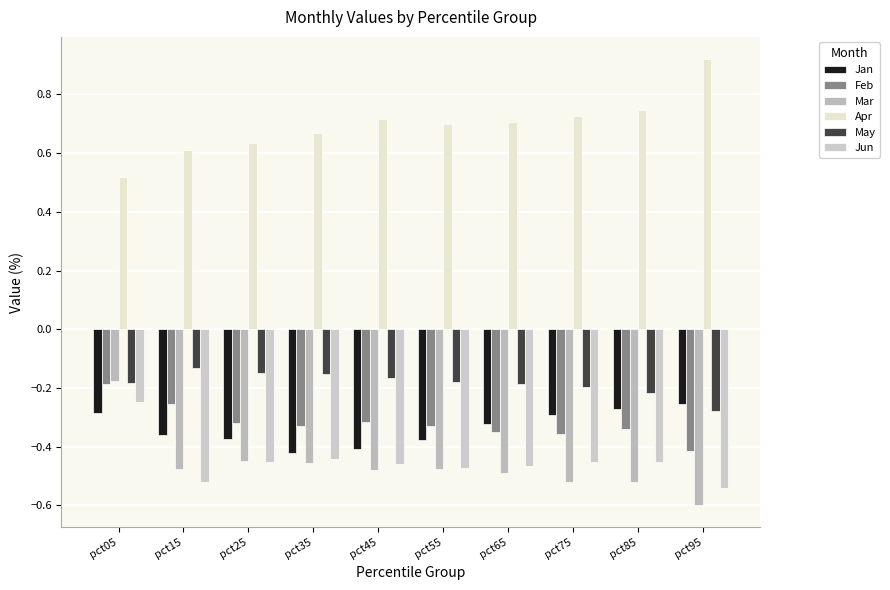

What is the value of the Mar bar at the 2nd from the left?

-0.5